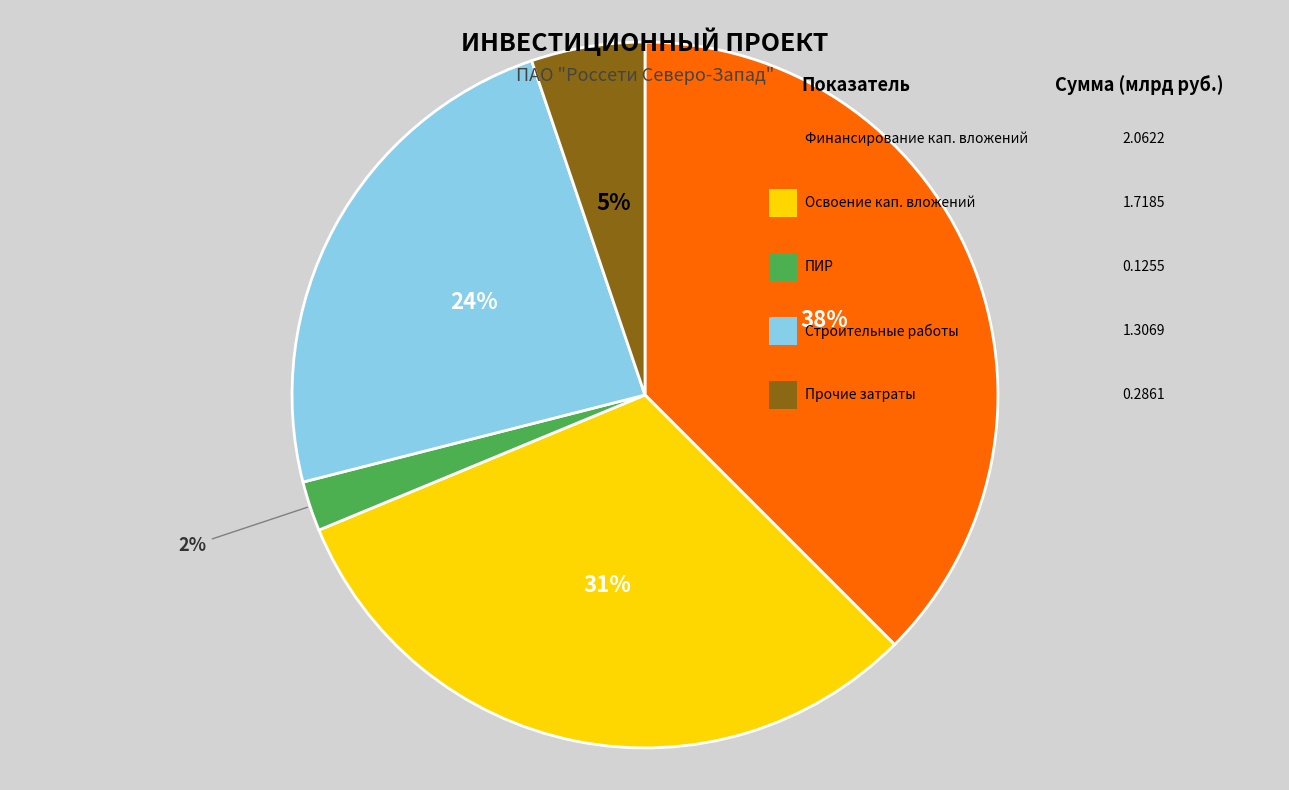

How many slices are in this pie chart?

5